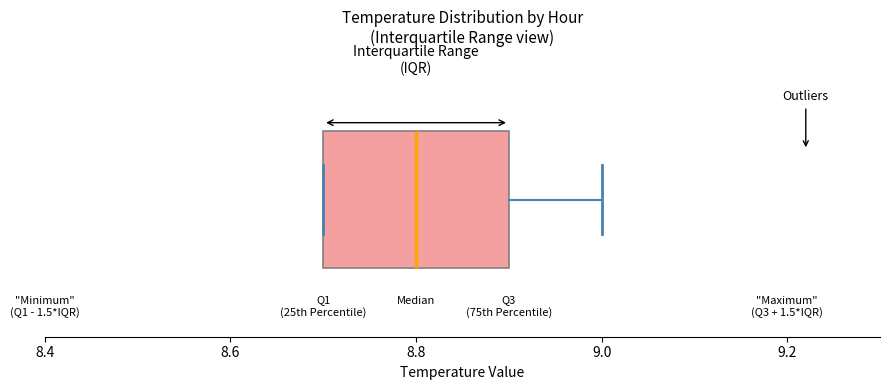

Where does the right whisker of the box end on the x-axis? The values are not printed on the chart, so give them approximately, as read against the axis.

9.0